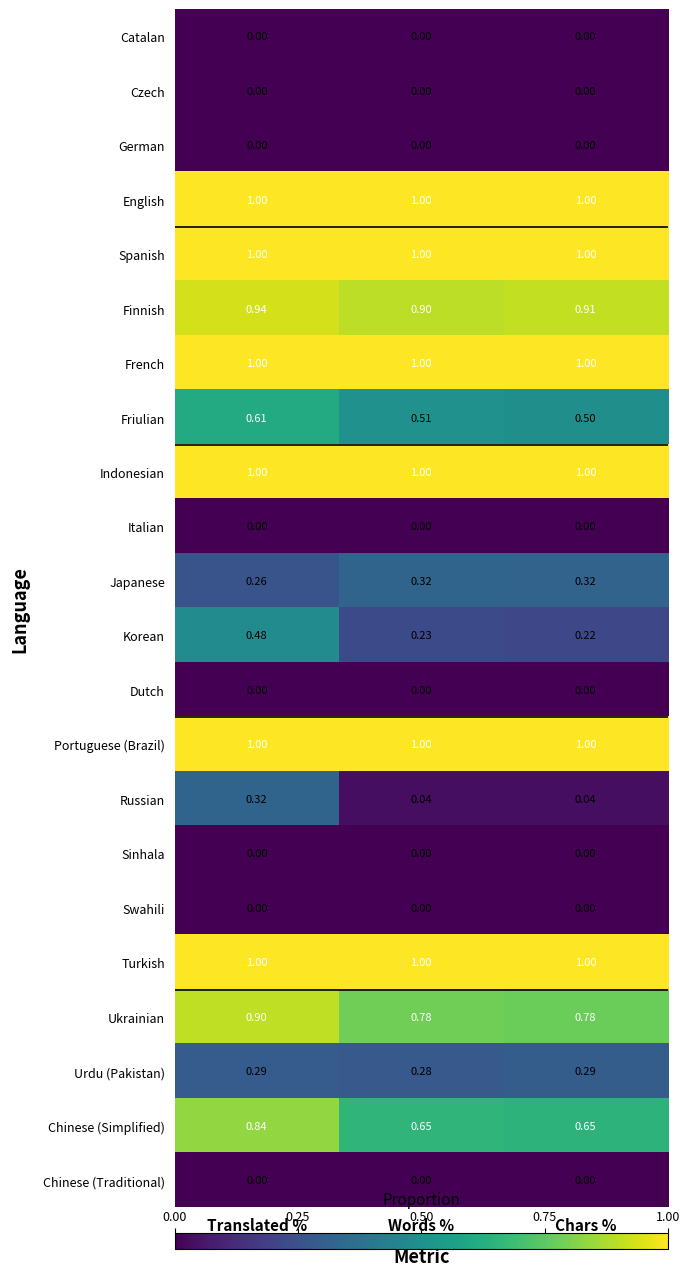

At which category is the sum across all series the highest?

Translated %